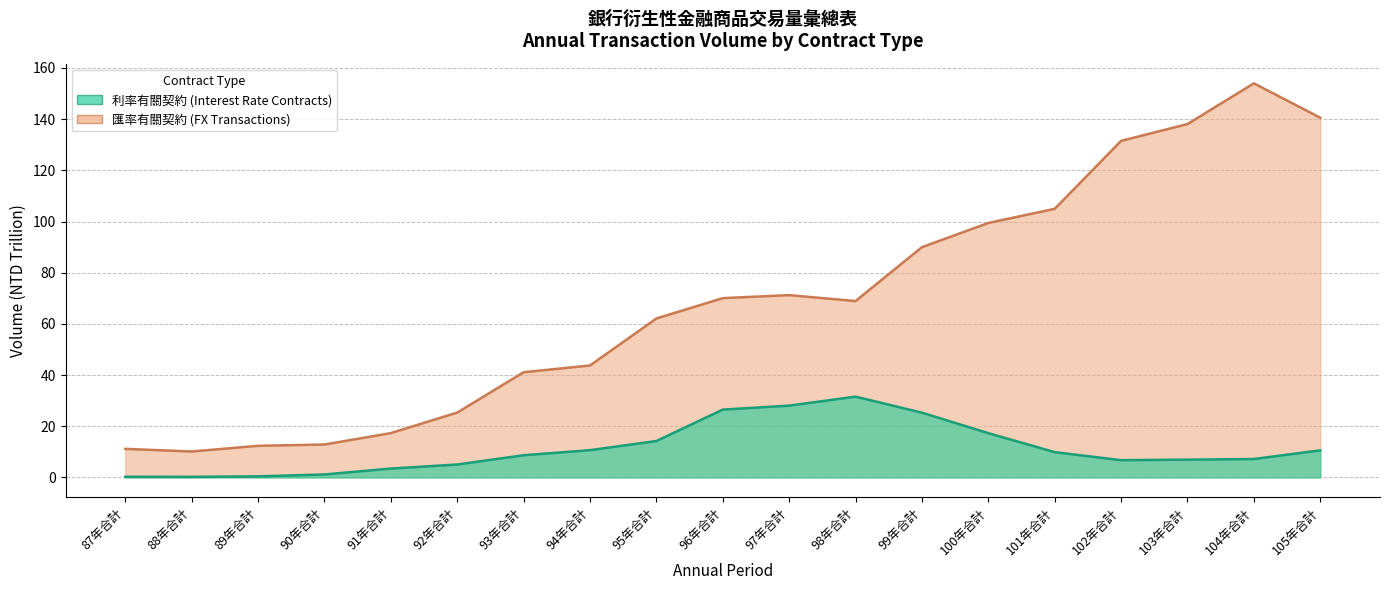

In 利率有關契約 (Interest Rate Contracts), how many points are higher than both neighbors (excluding endpoints)?

1